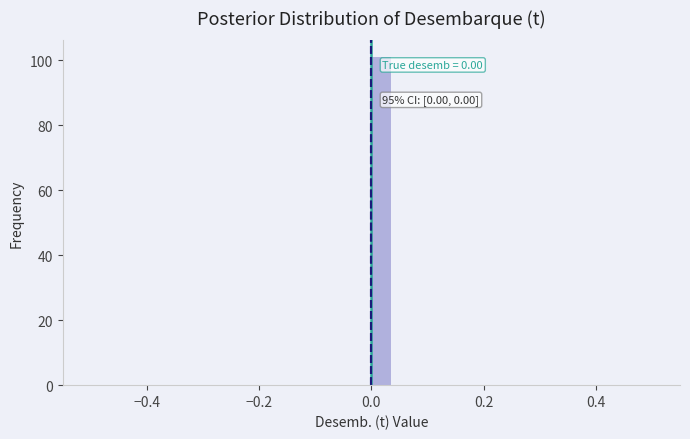

Around what value on the x-axis is the tallest bar? Give the approximate position of its centre, as read against the axis.

0.02